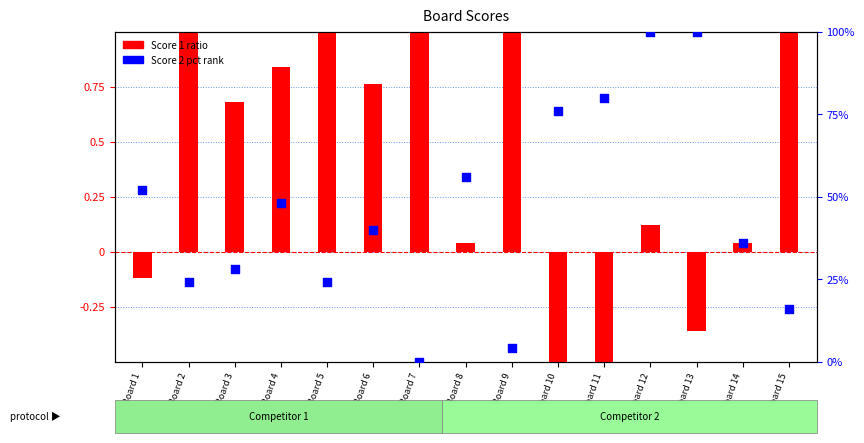

Which series has the widest spread of Y values?

Score 1 ratio